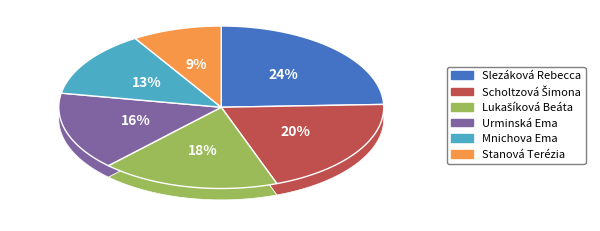

True or false: Slezáková Rebecca accounts for 17% of the total.

False